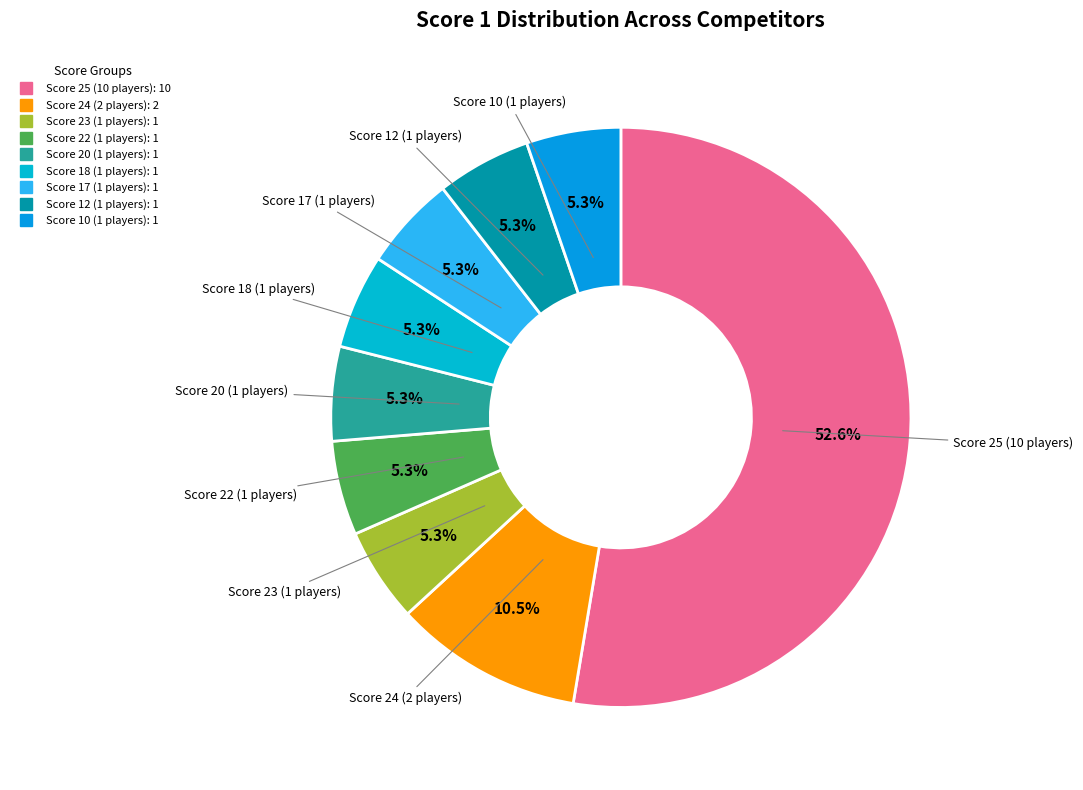

How many segments does this pie chart have?

9